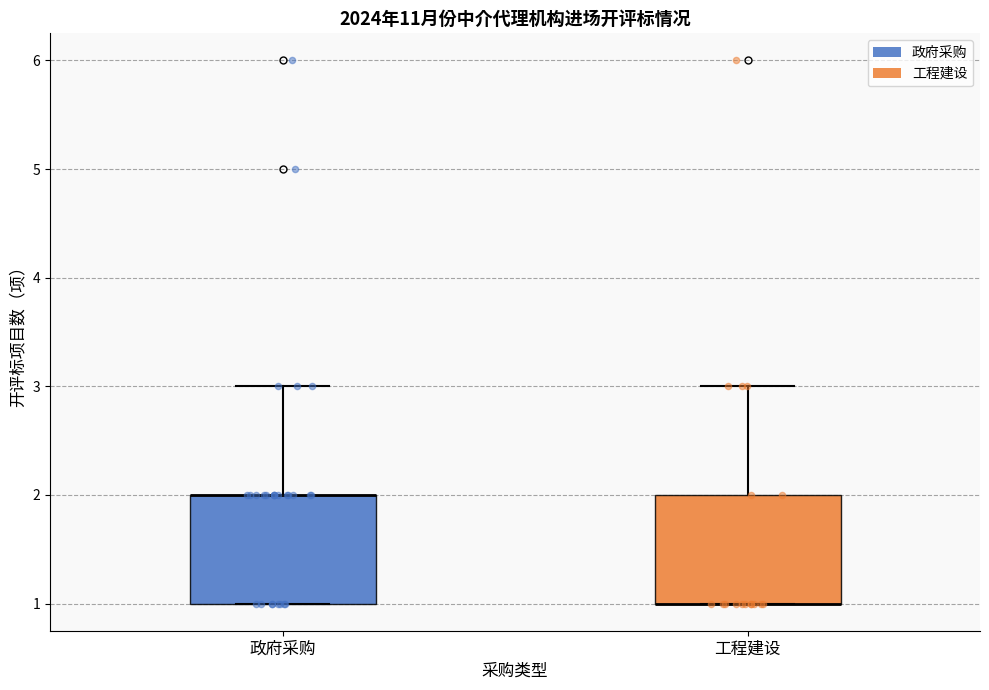

Reading left to right, read every box against the y-axis: the position of its median line, the range the box covers, and the ends of its whiskers. The values are not printed on the chart, so give them approximately, as read against the axis.

政府采购: median 2 (drawn on the box's upper edge), box 1 to 2, whiskers 1 to 3
工程建设: median 1 (drawn on the box's lower edge), box 1 to 2, whiskers 1 to 3